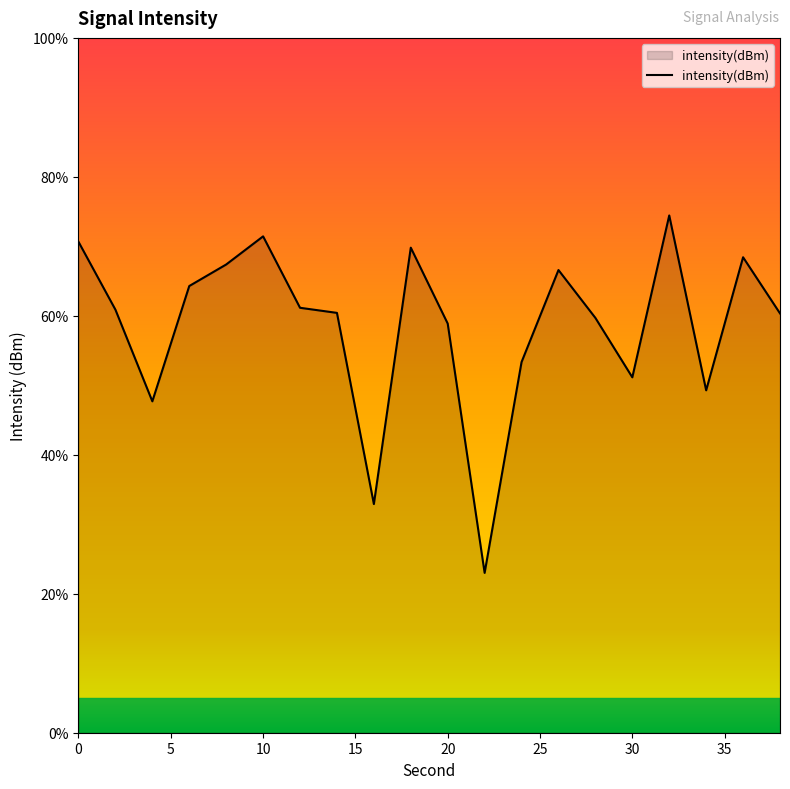

What is the maximum value shown in the chart?

74.4